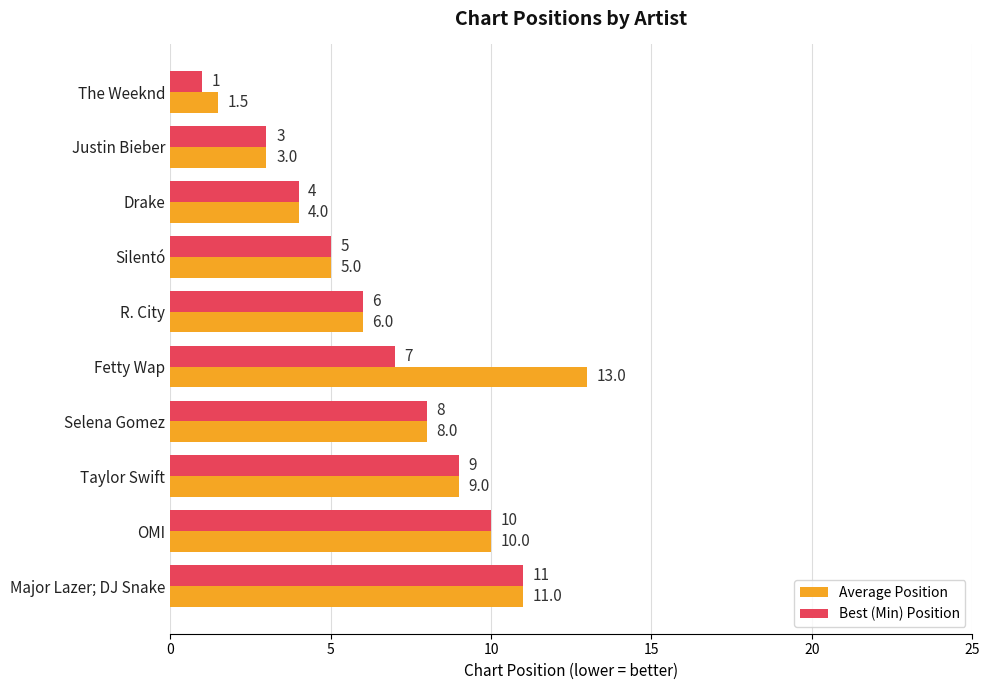

What is the maximum value for Best (Min) Position?

11.0